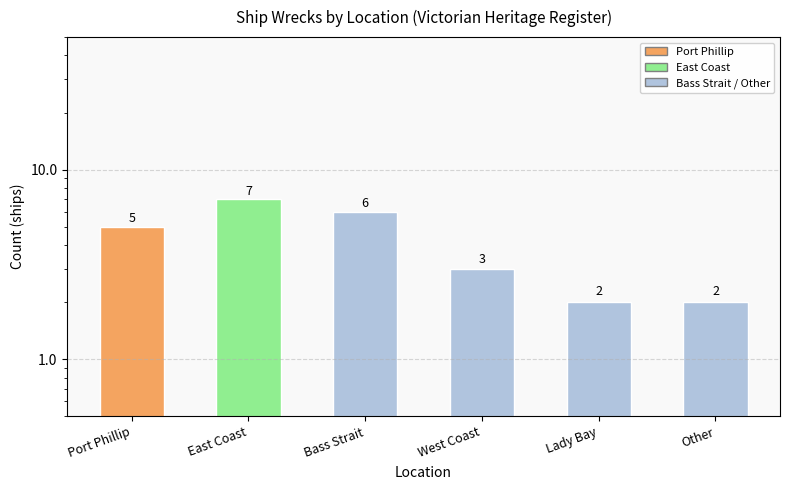

List the labels in order of value, smallest first.

Lady Bay, Other, West Coast, Port Phillip, Bass Strait, East Coast